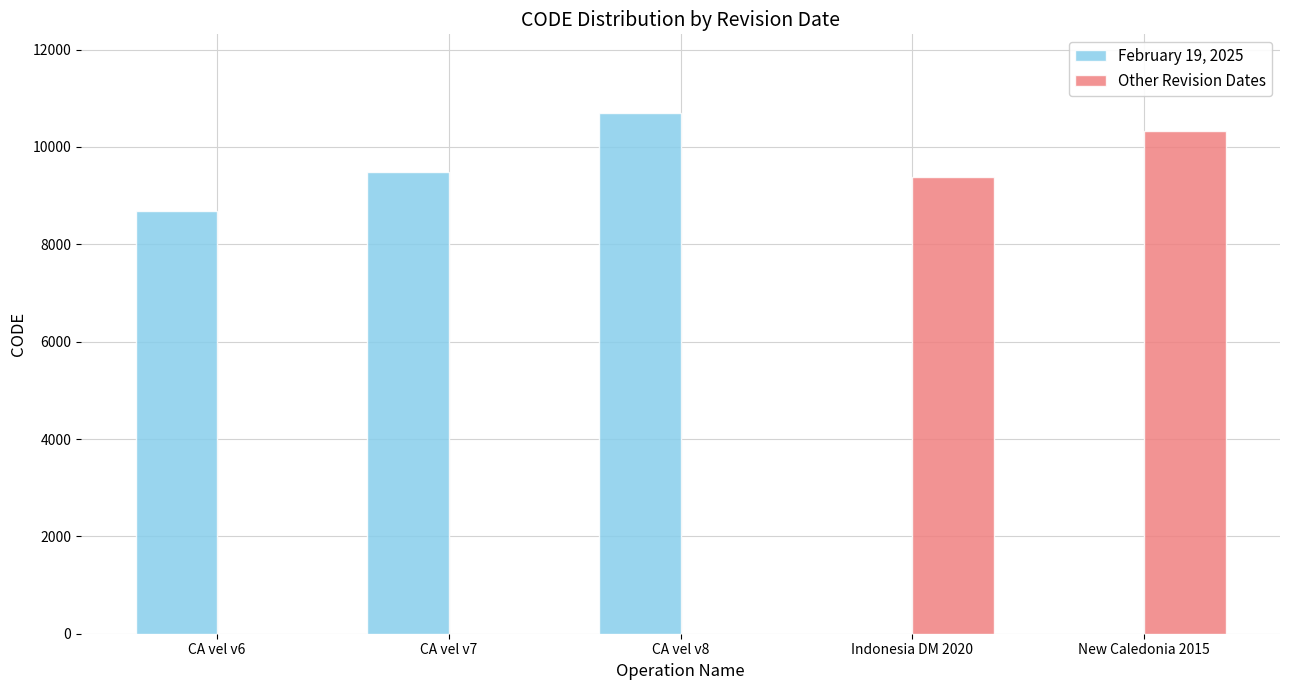

What is the sum of all February 19, 2025 values?

28866